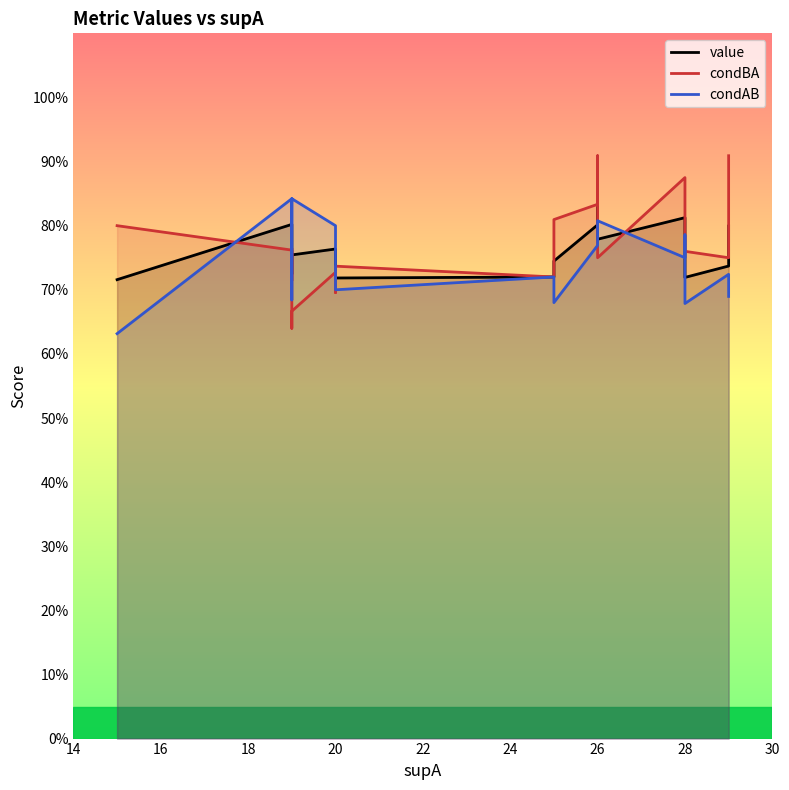

The condAB series shows 0.7 at 20. True or false?

True